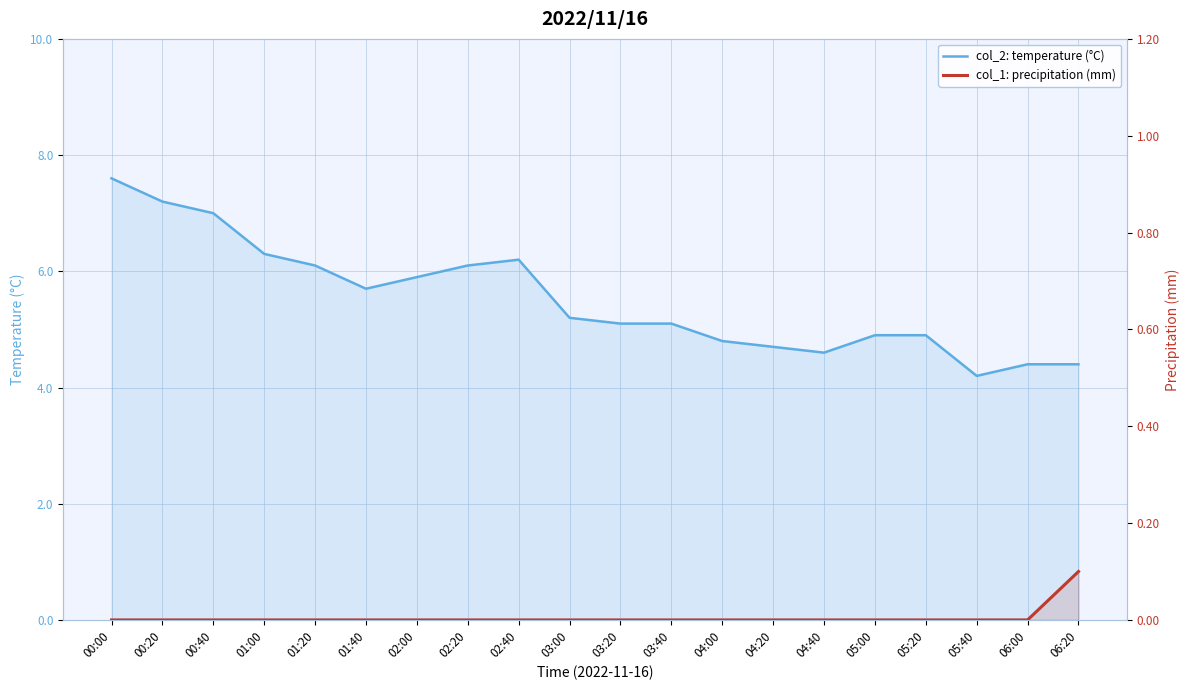

What is the difference between the maximum and minimum values in the col_2: temperature (°C) series?

3.4